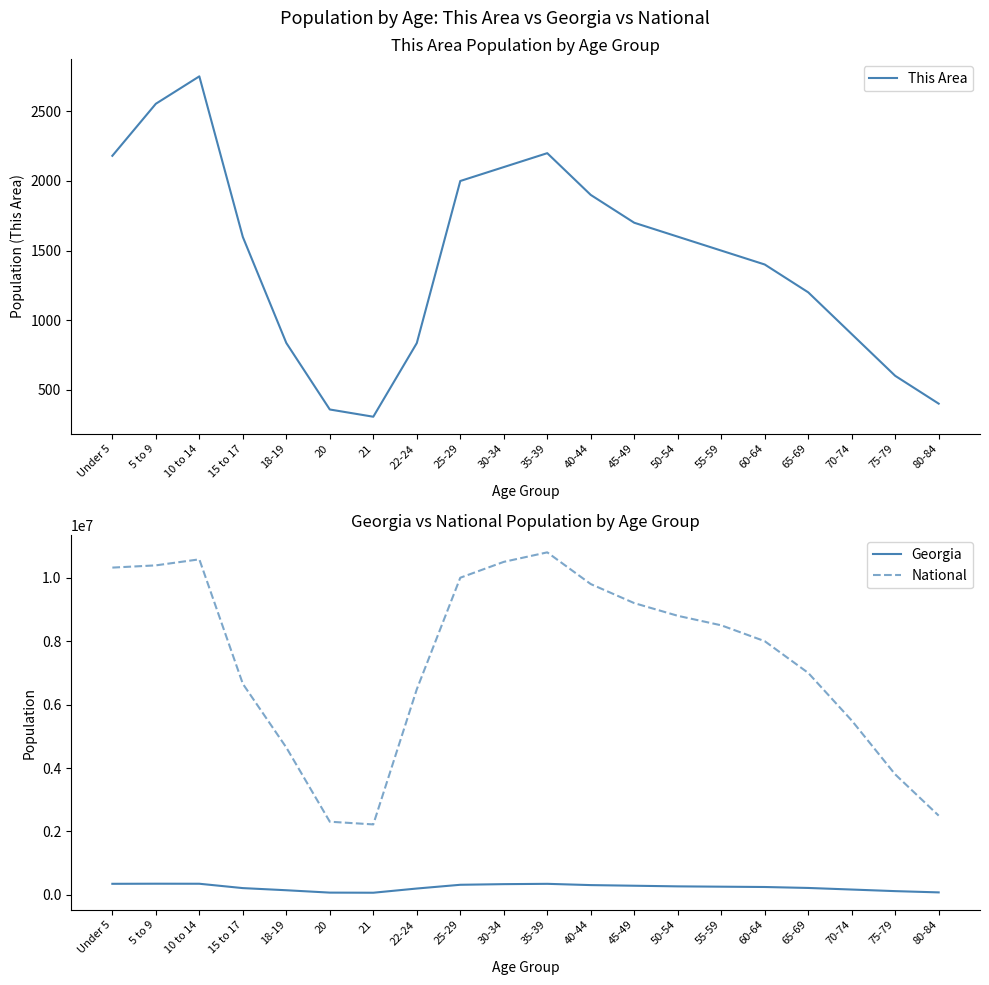

Which series has the widest spread of values?

National